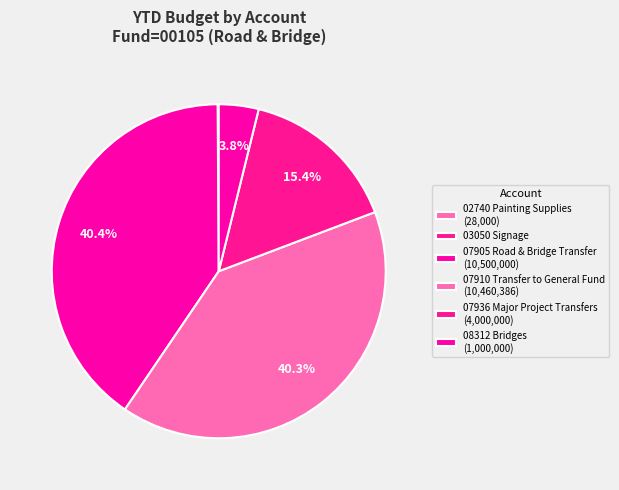

True or false: 07910 Transfer to General Fund accounts for 40% of the total.

True